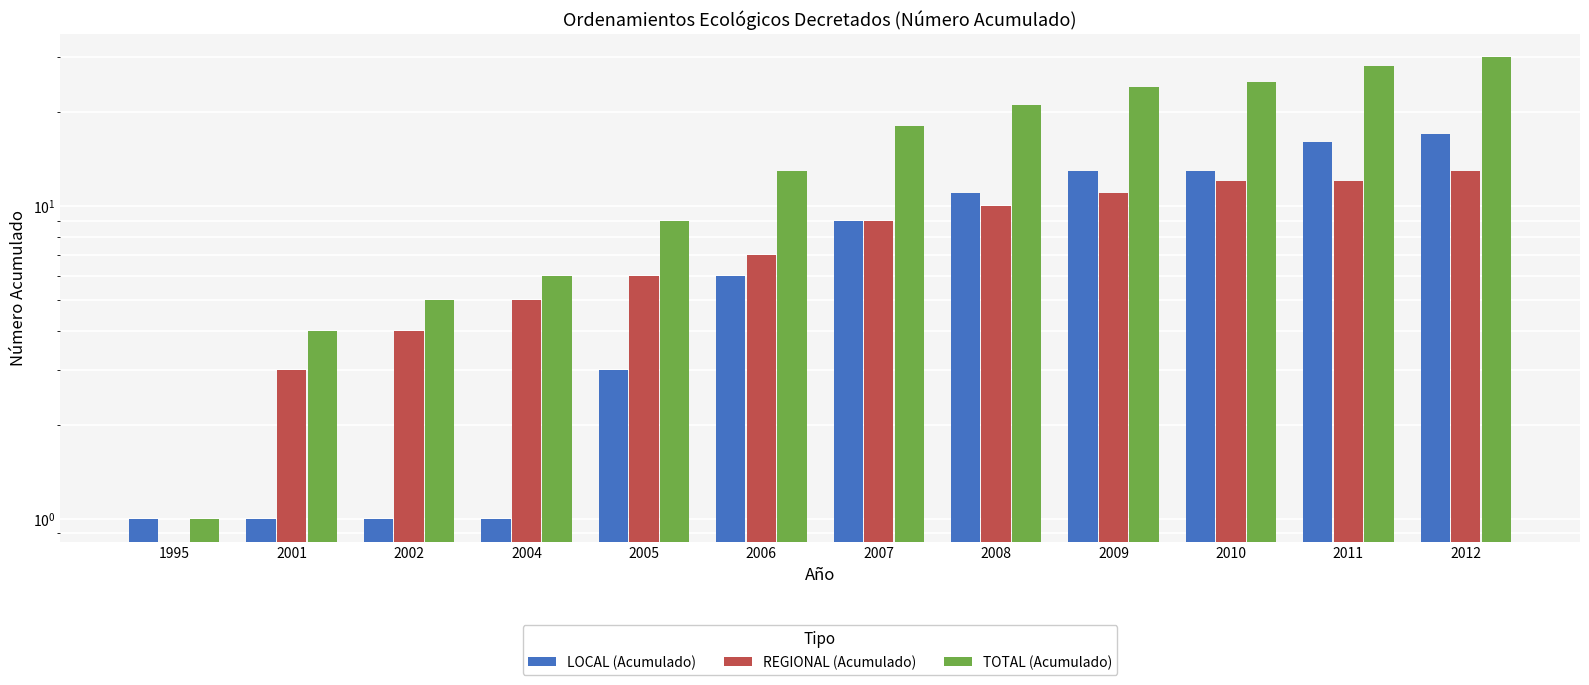

What is the greatest value displayed?

30